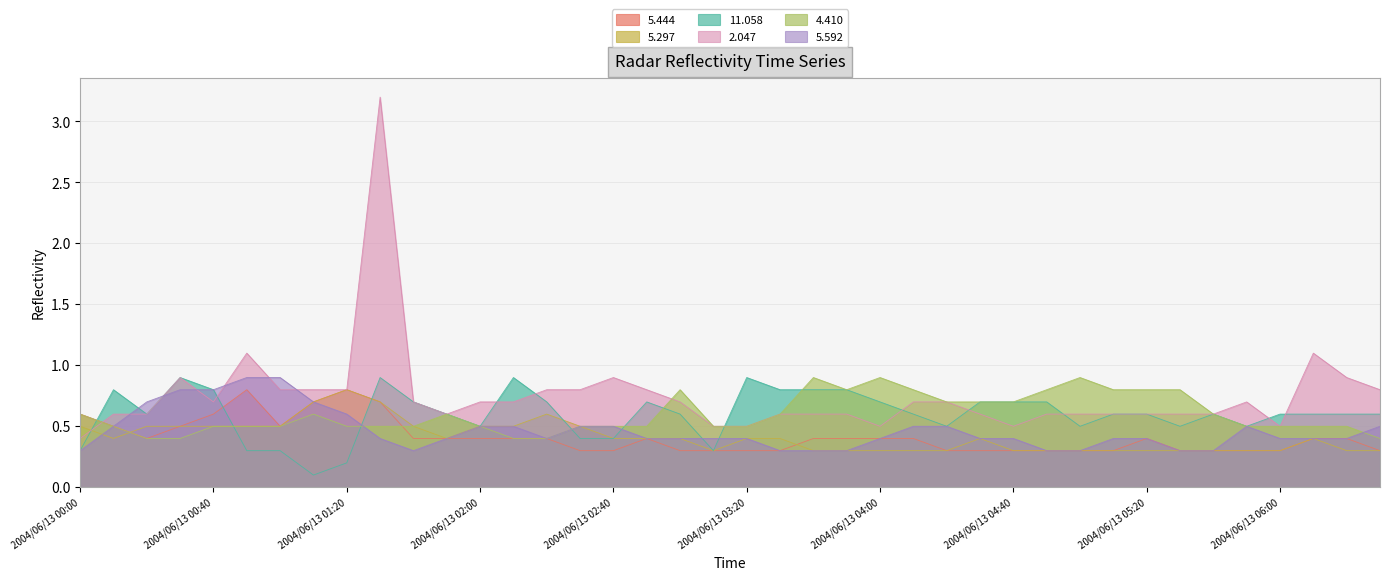

True or false: 11.058 has more than 1 points higher than both neighbors.

True